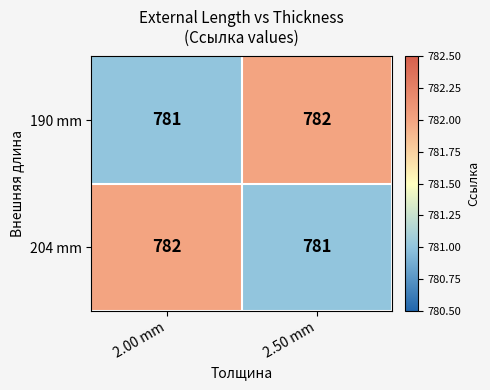

What is the sum of all 190 mm values?

1563